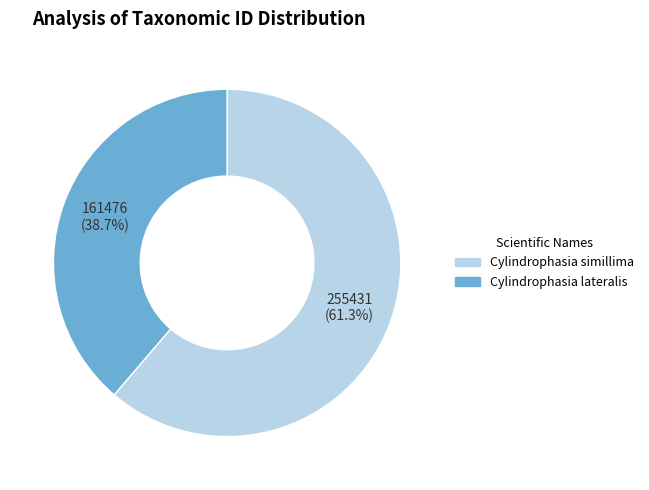

Which category has the biggest portion of the pie?

Cylindrophasia simillima